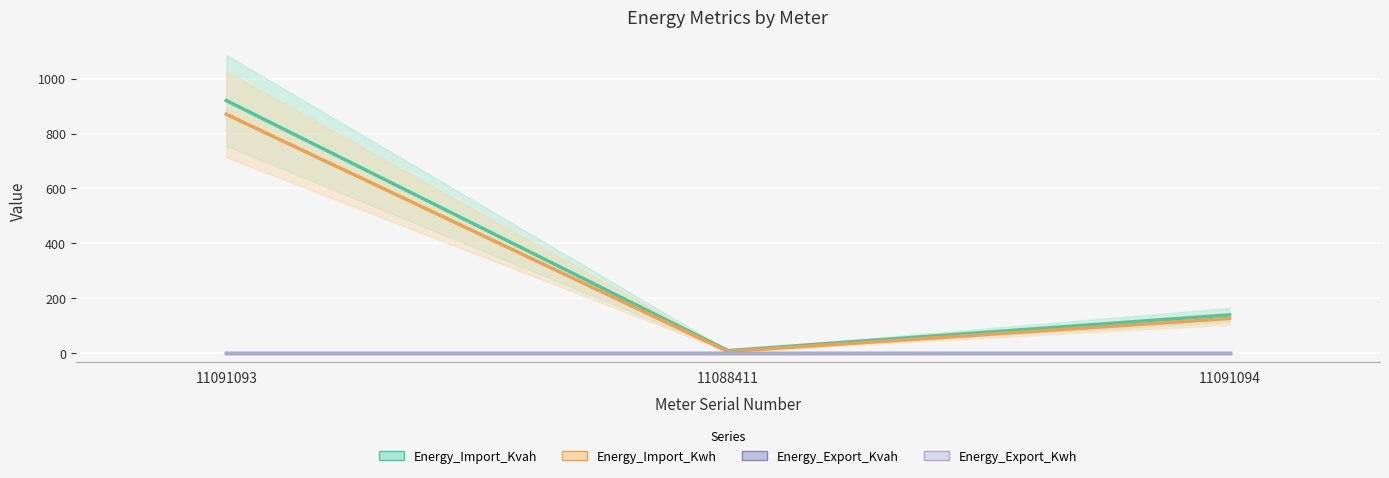

List the labels in order of Energy_Import_Kvah value, largest first.

11091093, 11091094, 11088411